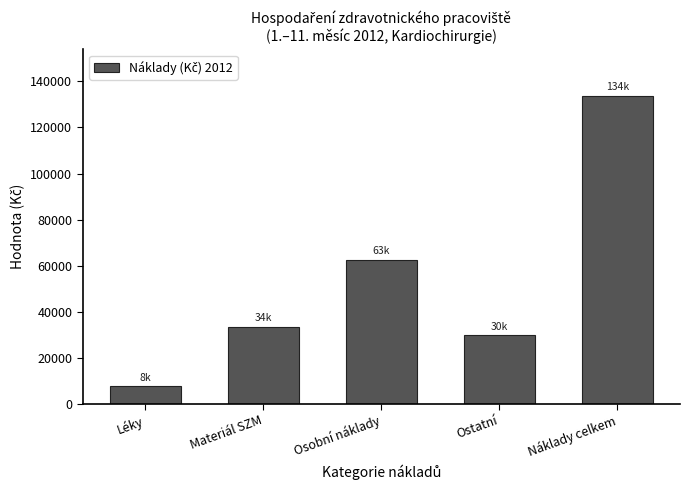

Reading right to left, list all the values displayed in this chart.

133847.8	29972.2	62629.9	33537.7	7708.0